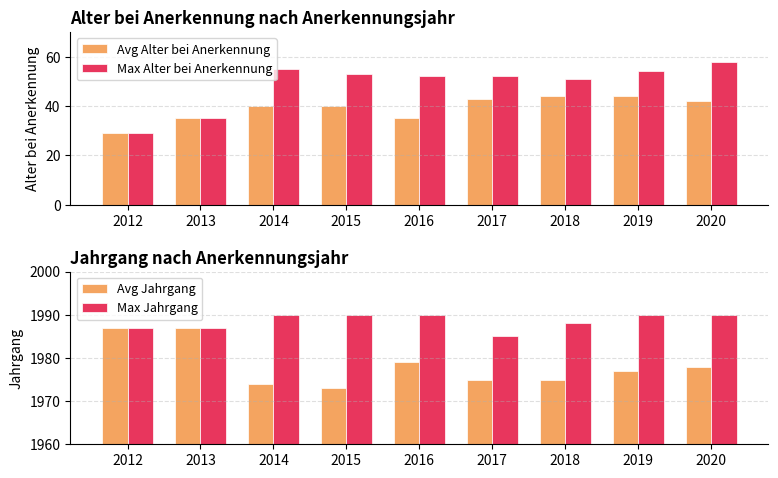

The Avg Alter bei Anerkennung series shows 8 at 2016. True or false?

False